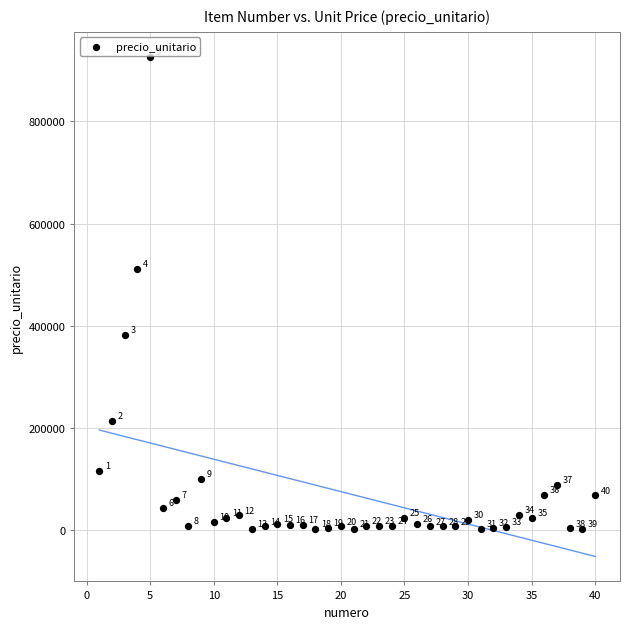

What Y value in the scatter plot is closest to 463855?

511946